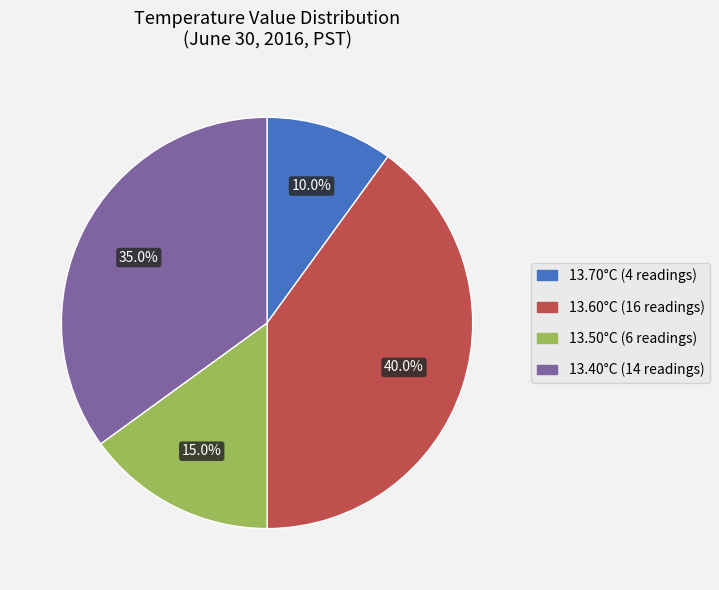

How much of the chart is everything except 13.60°C (16 readings)?

60.0%